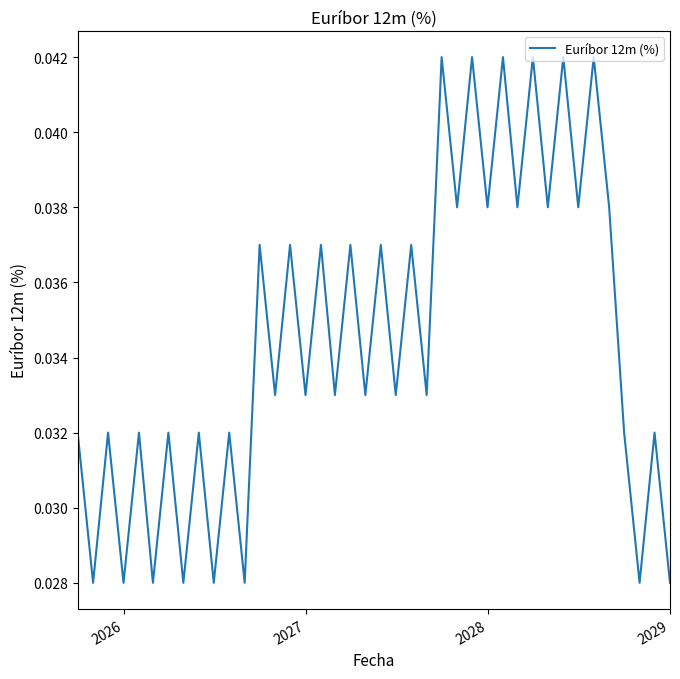

Does the chart display data point markers on the line(s)?

No